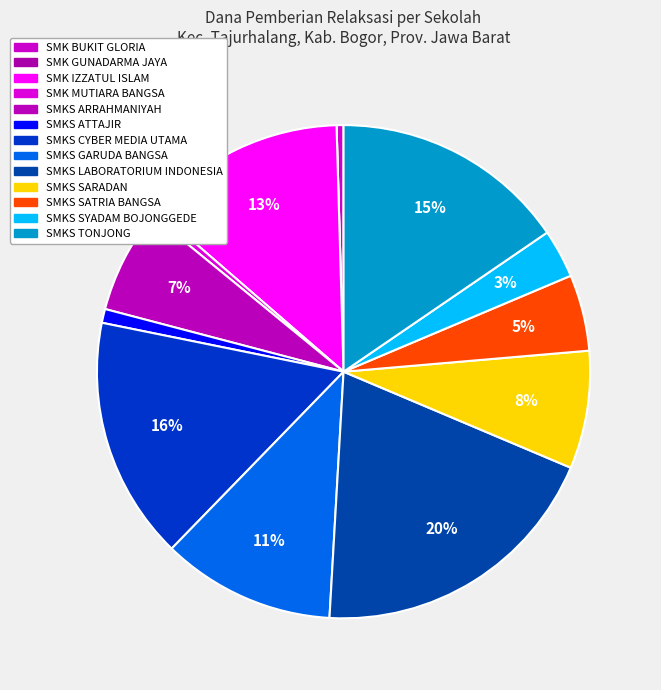

The SMK BUKIT GLORIA slice represents 0% of the pie. True or false?

True